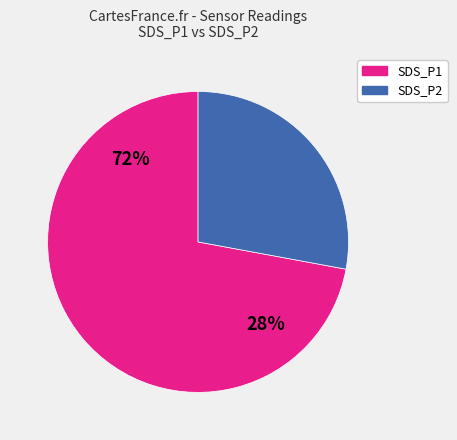

Which slice is the smallest?

SDS_P2